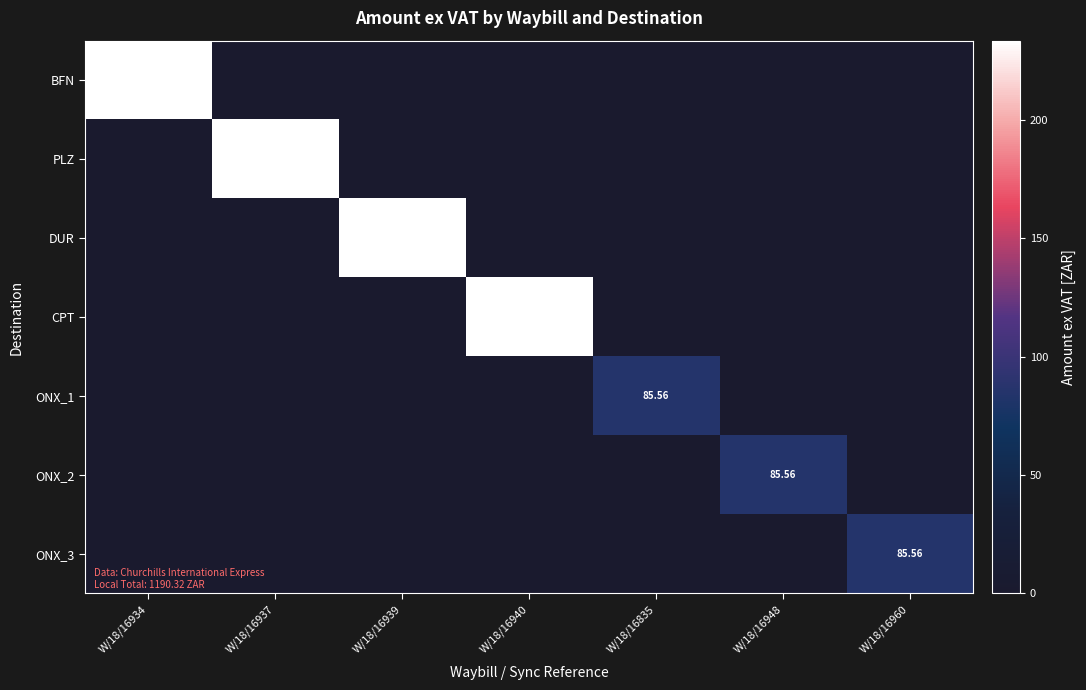

Which series changed the most between W/18/16937 and W/18/16940?

PLZ